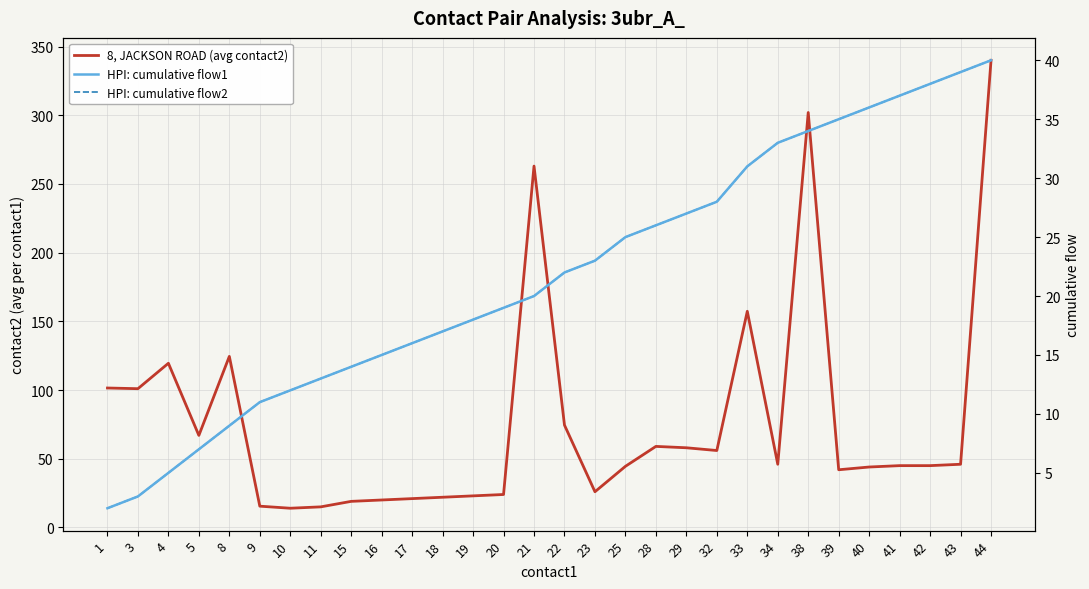

What is the value of the HPI: cumulative flow1 point at the 1st from the left?

2.0